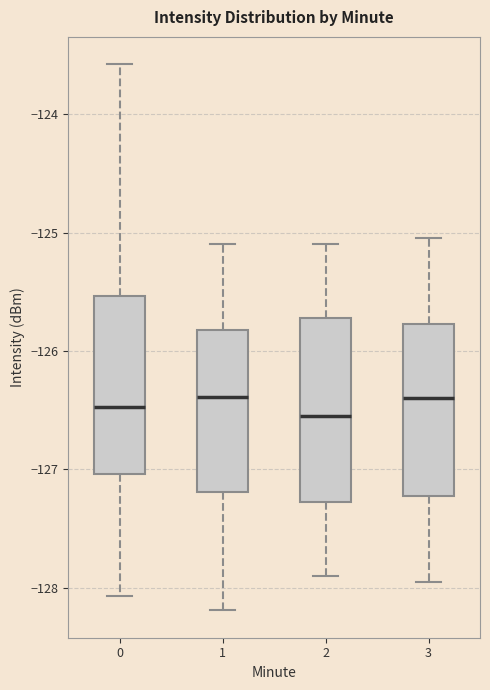

Reading left to right, read every box against the y-axis: the position of its median line, the range the box covers, and the ends of its whiskers. The values are not printed on the chart, so give them approximately, as read against the axis.

0: median -126.5, box -127.0 to -125.5, whiskers -128.1 to -123.6
1: median -126.4, box -127.2 to -125.8, whiskers -128.2 to -125.1
2: median -126.5, box -127.3 to -125.7, whiskers -127.9 to -125.1
3: median -126.4, box -127.2 to -125.8, whiskers -127.9 to -125.0